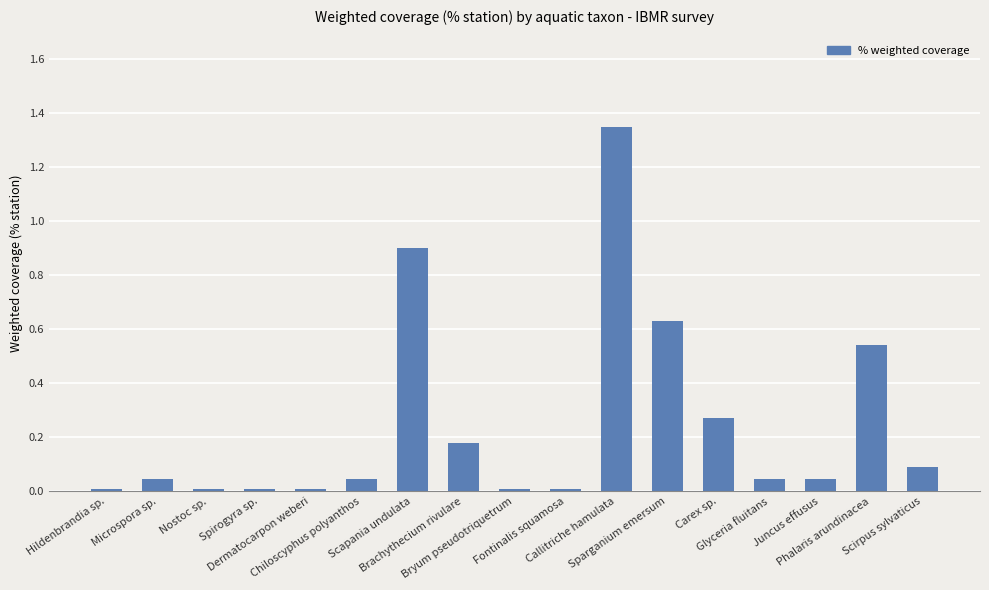

What is the difference between the maximum and minimum values?

1.3